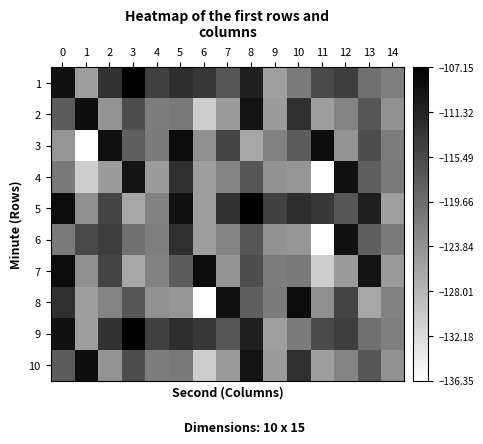

How many values in the 10 series exceed -121?

7